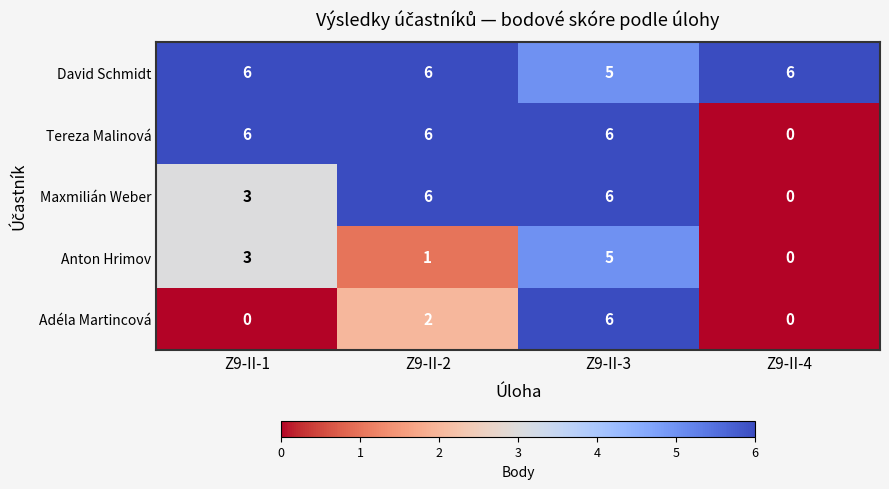

The David Schmidt series shows 6 at Z9-II-2. True or false?

True